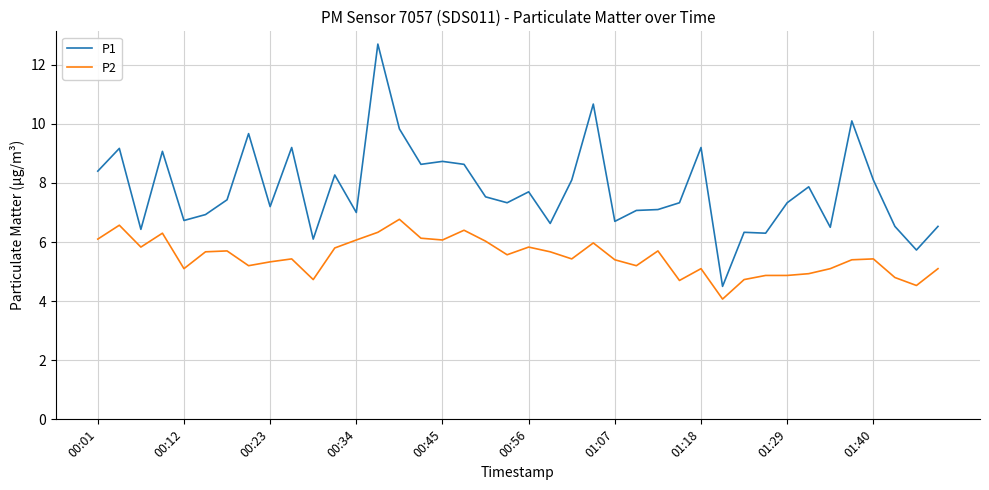

Rank the series by their average value, from highest to lowest.

P1, P2